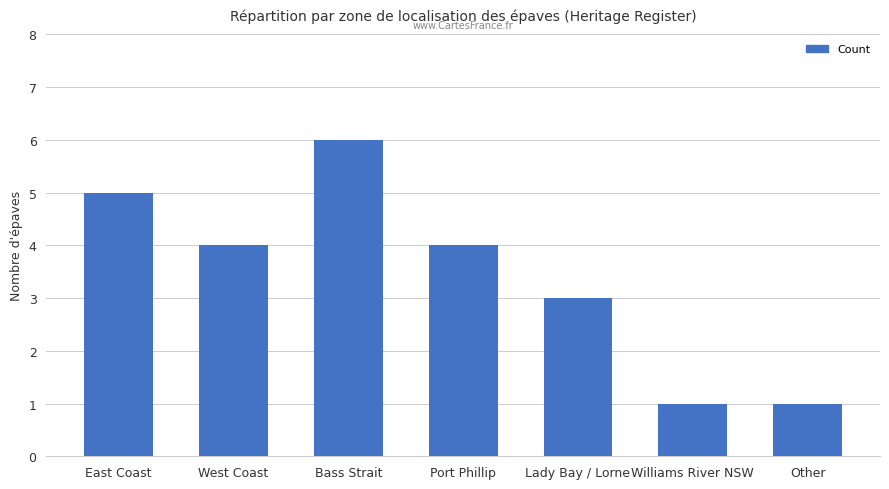

Count the values in the range 1 to 5.

6